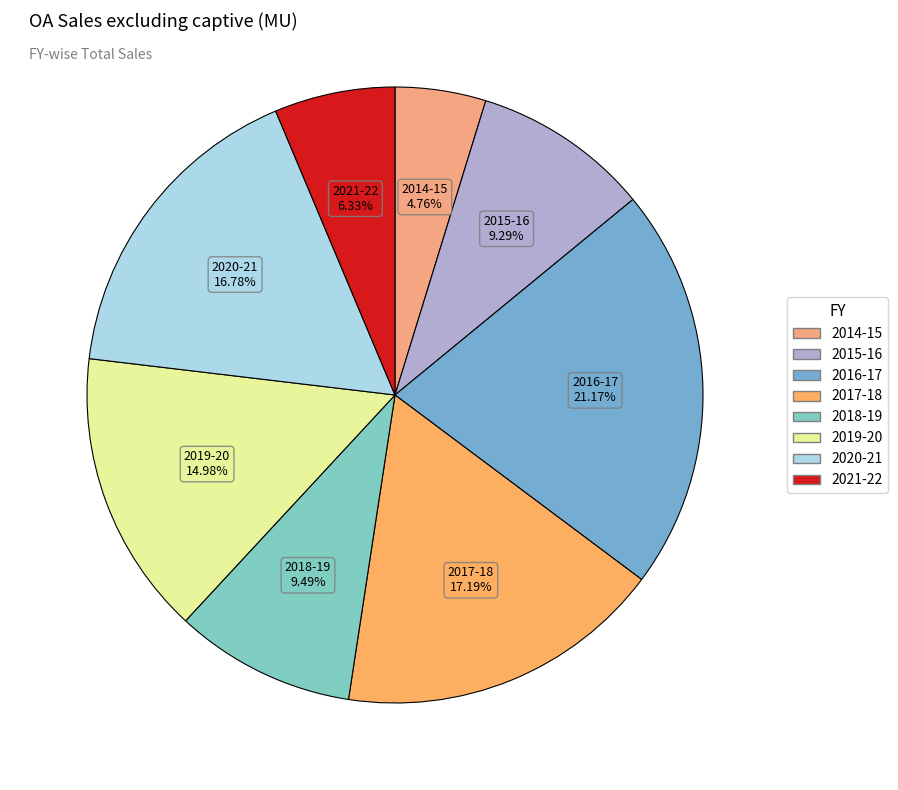

How many slices are in this pie chart?

8